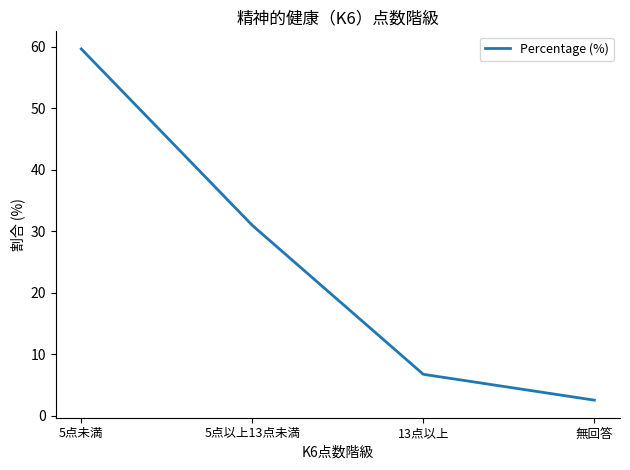

What is the smallest value displayed?

2.6